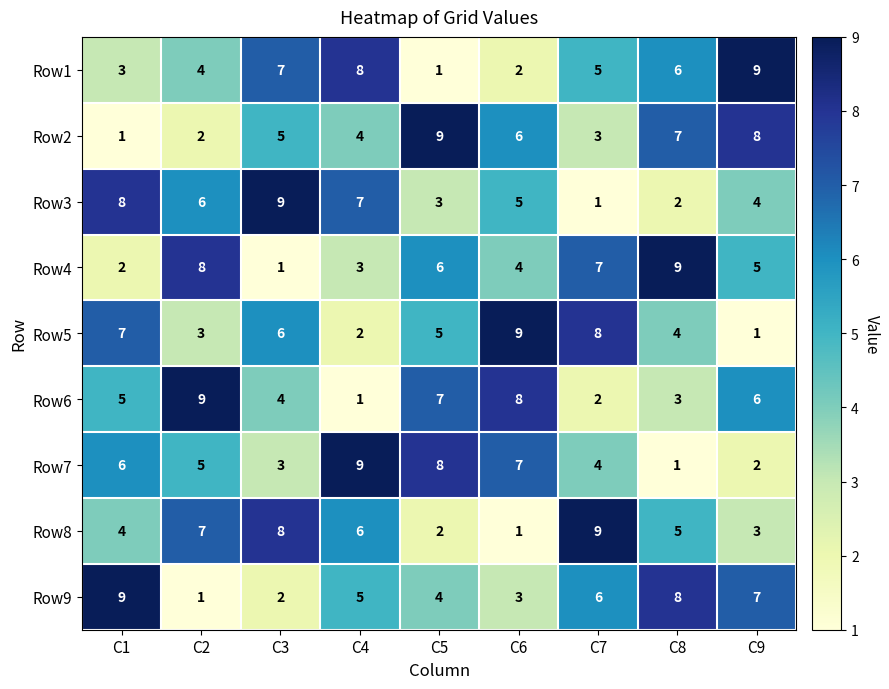

What is the difference between the Row3 values at C8 and C3?

7